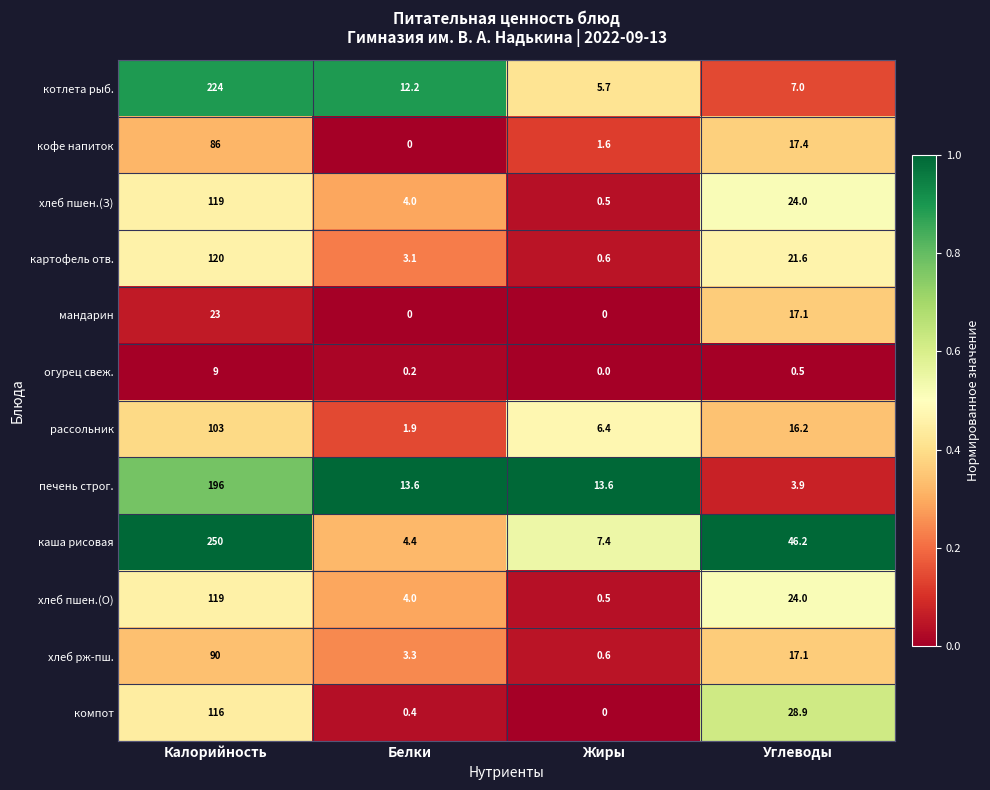

The value of картофель отв. at Белки is 3.1. True or false?

True